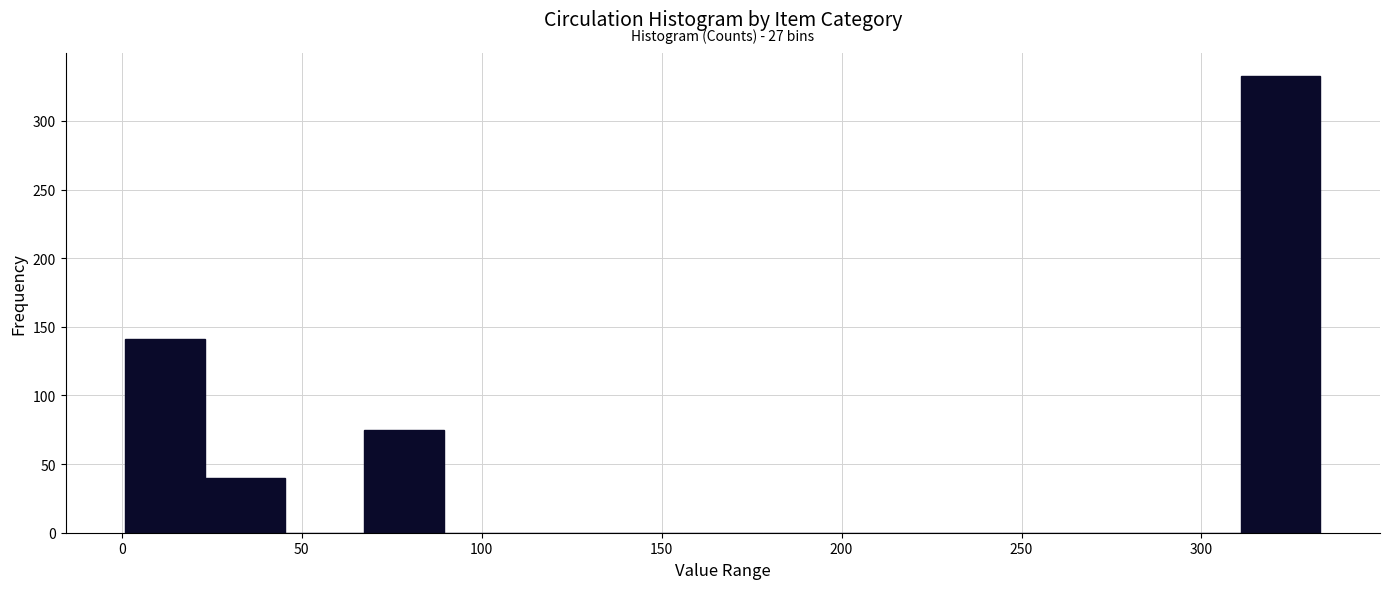

Which range on the x-axis has the tallest bar?

310 to 335